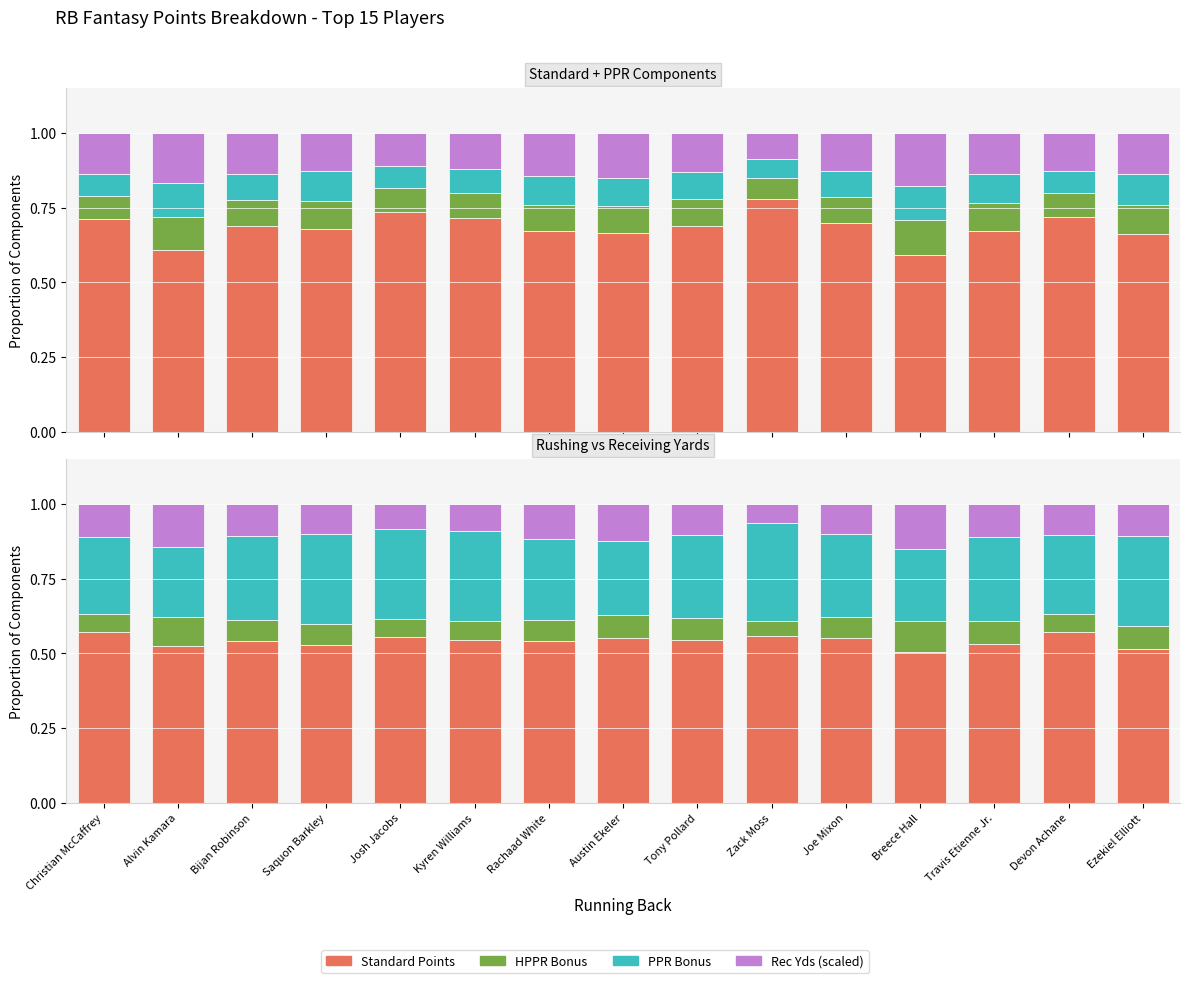

What position from the left is Zack Moss?

10